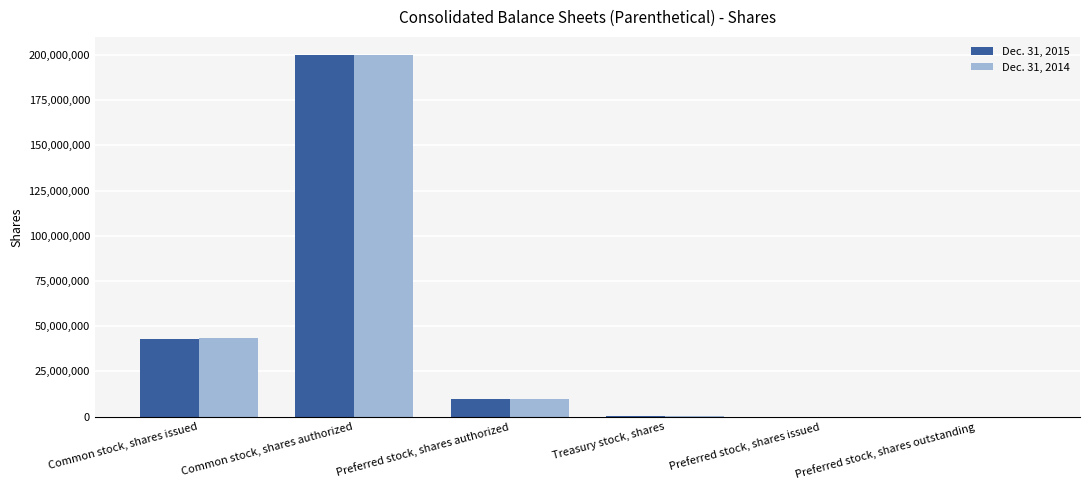

Which category has the highest value in the Dec. 31, 2014 series?

Common stock, shares authorized